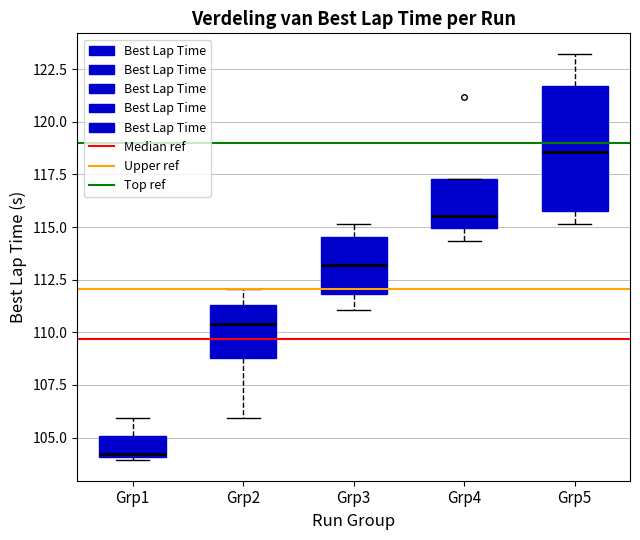

Where does the upper whisker of the box for Grp5 end on the y-axis? The values are not printed on the chart, so give them approximately, as read against the axis.

123.0